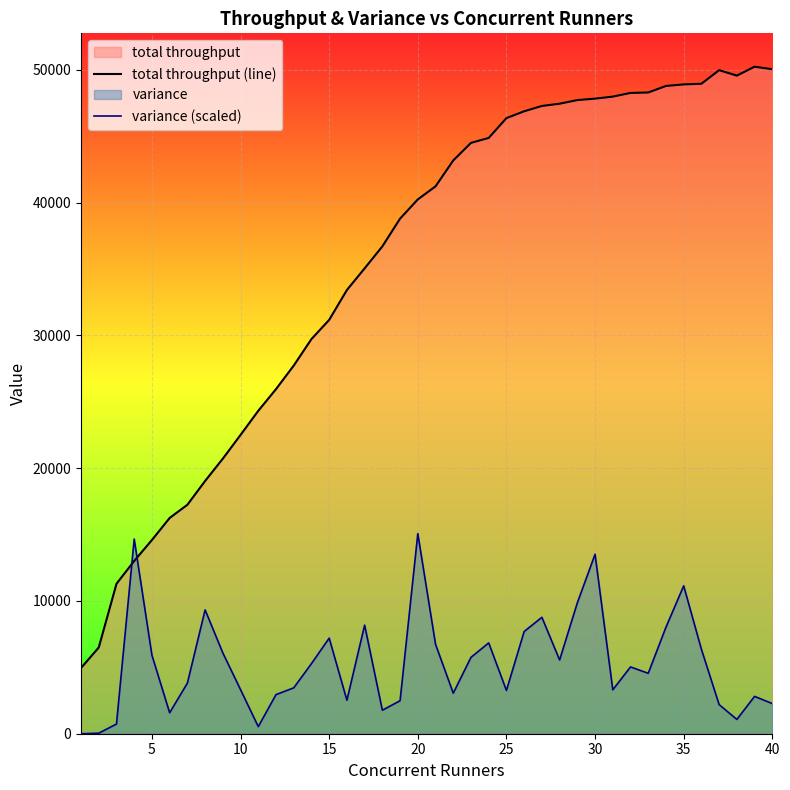

After their last crossing, which series has the higher values: variance (scaled) or total throughput (line)?

total throughput (line)